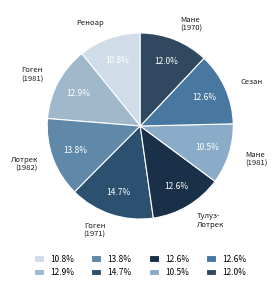

Count the number of slices in the pie.

8